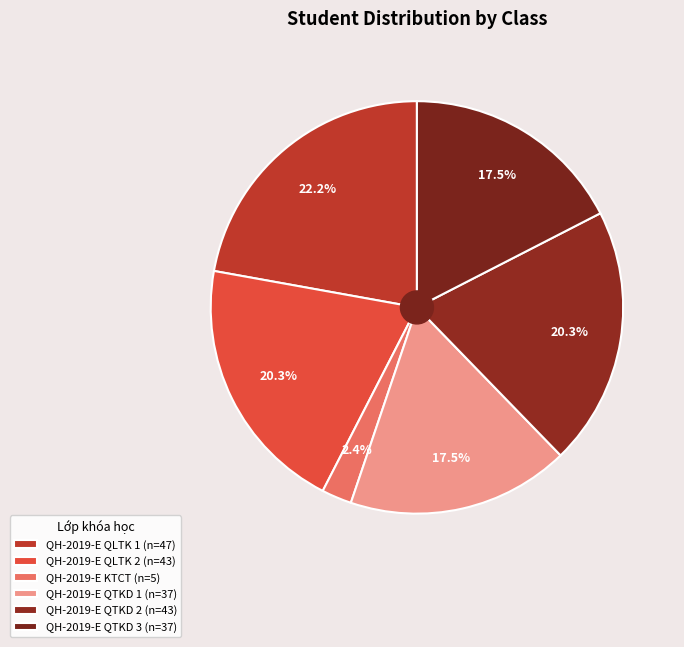

What percentage is the QH-2019-E QLTK 2 slice, to the nearest percent?

20%